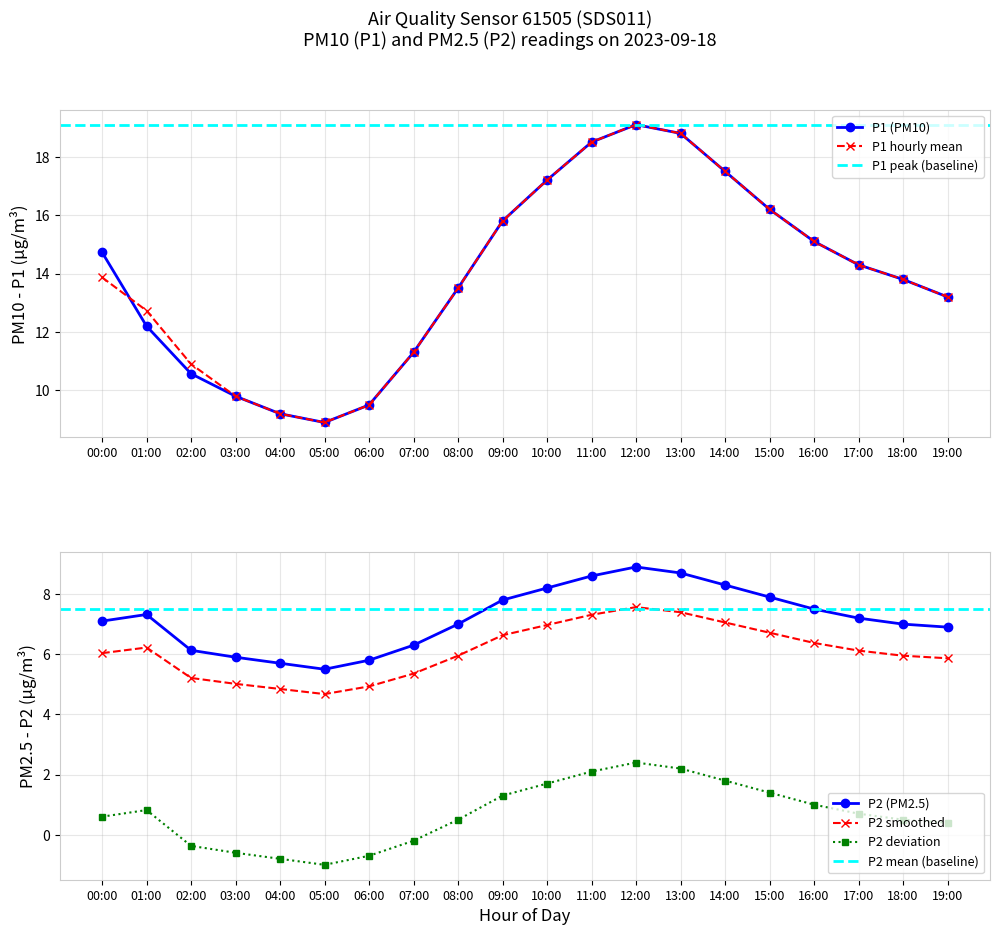

What is the label of the 16th point from the right?

04:00